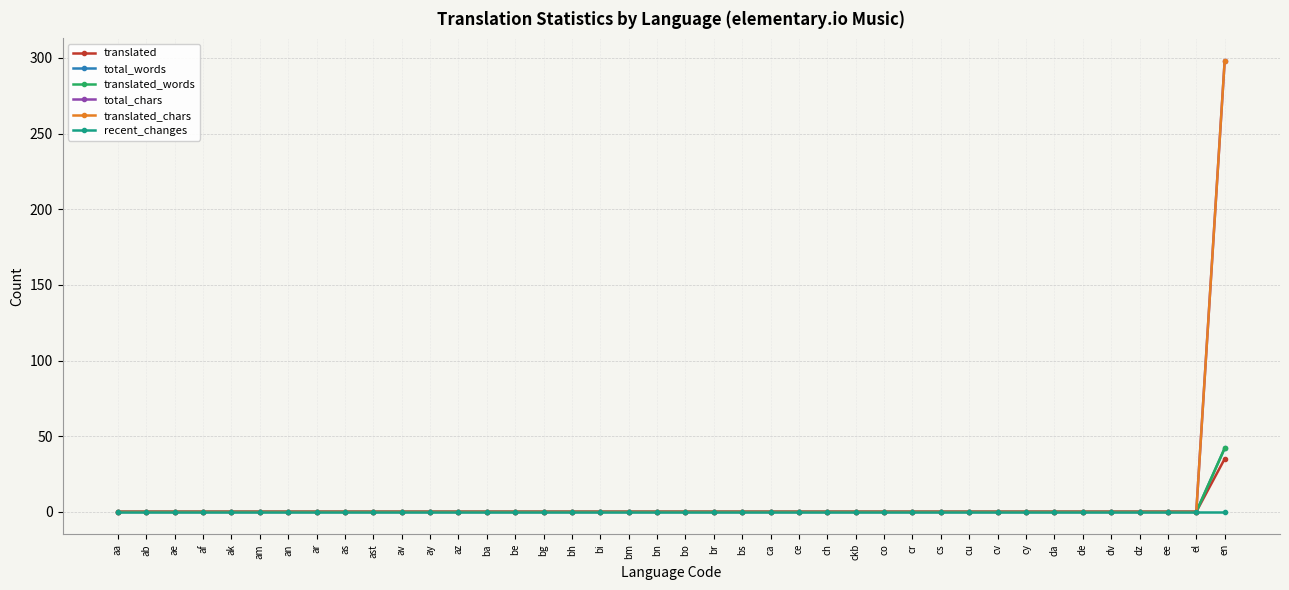

Which series has the largest total across all categories?

total_chars